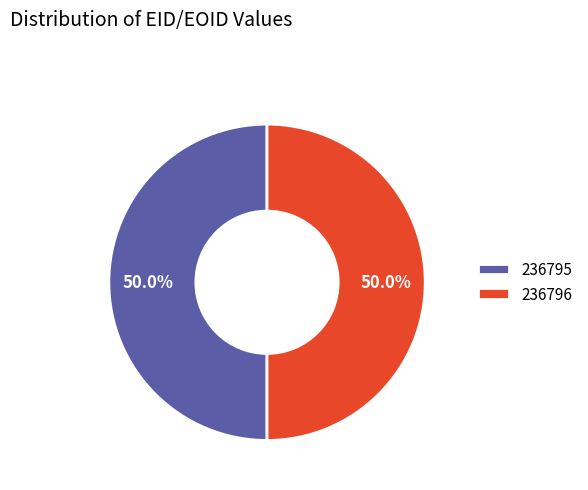

What percentage is the 236796 slice, to the nearest percent?

50%